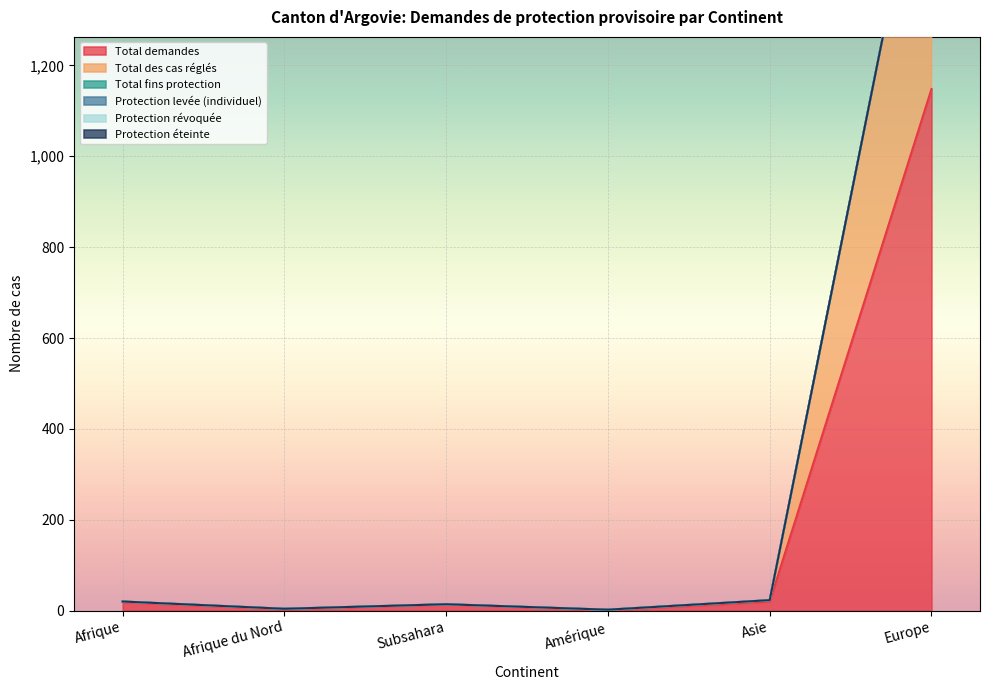

Rank the series by their maximum value, from lowest to highest.

Total fins protection, Protection levée (individuel), Protection révoquée, Protection éteinte, Total des cas réglés, Total demandes